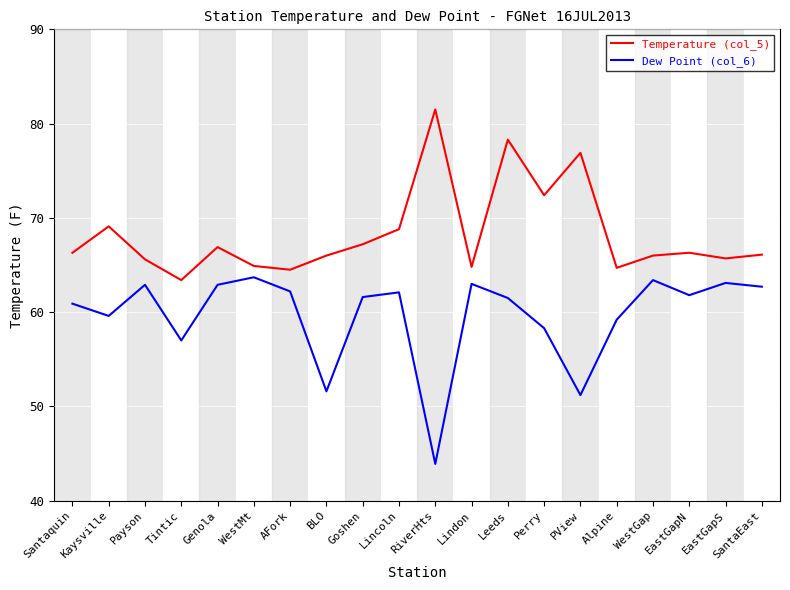

True or false: Dew Point (col_6) and Temperature (col_5) cross at least once.

False